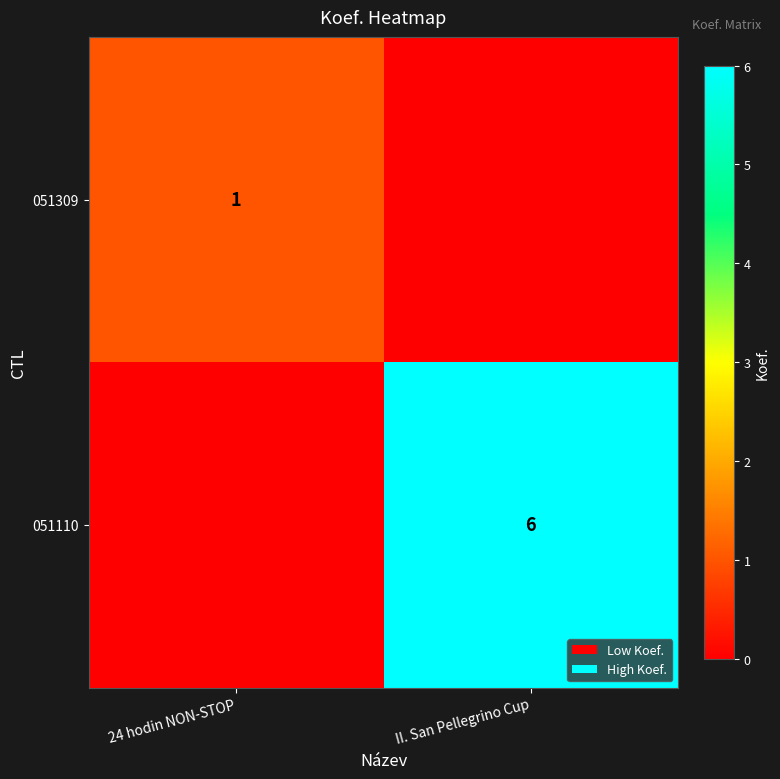

The value of 051309 at 24 hodin NON-STOP is 0. True or false?

False